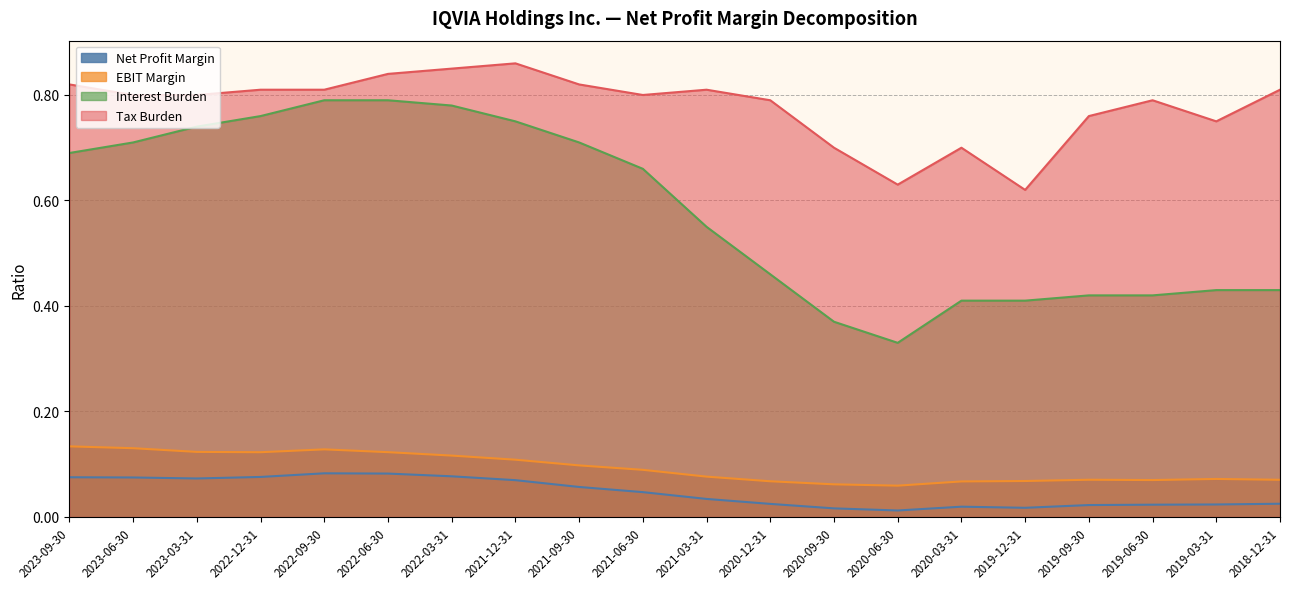

Reading left to right, what are all the values shown in this chart?

Net Profit Margin: 0.1	0.1	0.1	0.1	0.1	0.1	0.1	0.1	0.1	0.0	0.0	0.0	0.0	0.0	0.0	0.0	0.0	0.0	0.0	0.0
EBIT Margin: 0.1	0.1	0.1	0.1	0.1	0.1	0.1	0.1	0.1	0.1	0.1	0.1	0.1	0.1	0.1	0.1	0.1	0.1	0.1	0.1
Interest Burden: 0.7	0.7	0.7	0.8	0.8	0.8	0.8	0.8	0.7	0.7	0.6	0.5	0.4	0.3	0.4	0.4	0.4	0.4	0.4	0.4
Tax Burden: 0.8	0.8	0.8	0.8	0.8	0.8	0.8	0.9	0.8	0.8	0.8	0.8	0.7	0.6	0.7	0.6	0.8	0.8	0.8	0.8